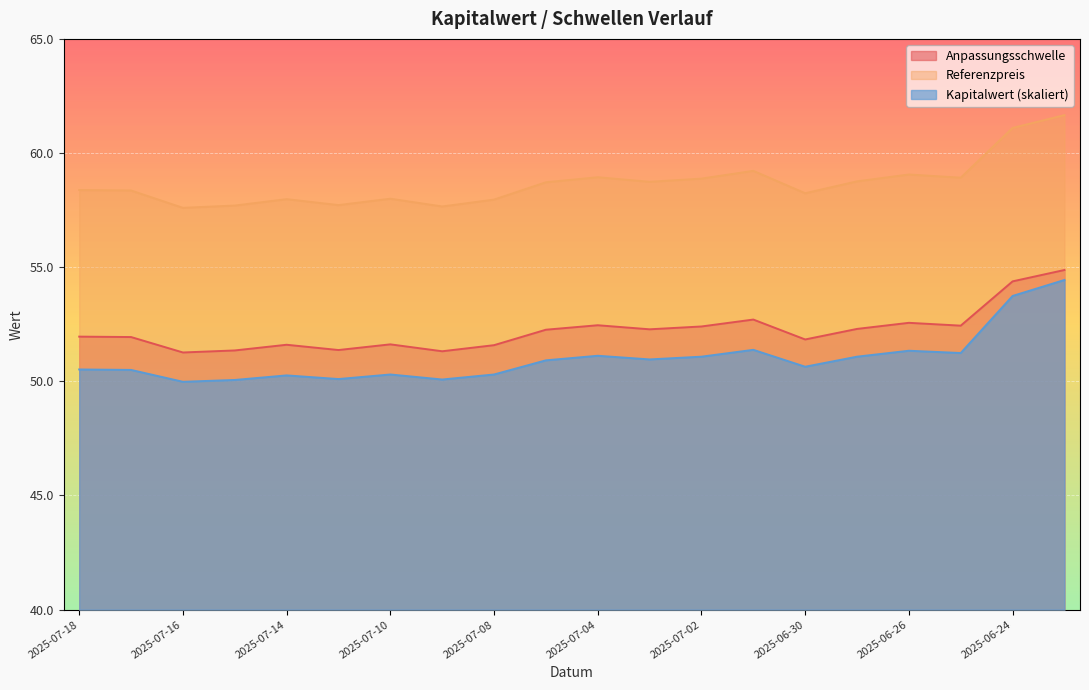

List the series in order of their overall mean, lowest first.

Kapitalwert (skaliert), Anpassungsschwelle, Referenzpreis